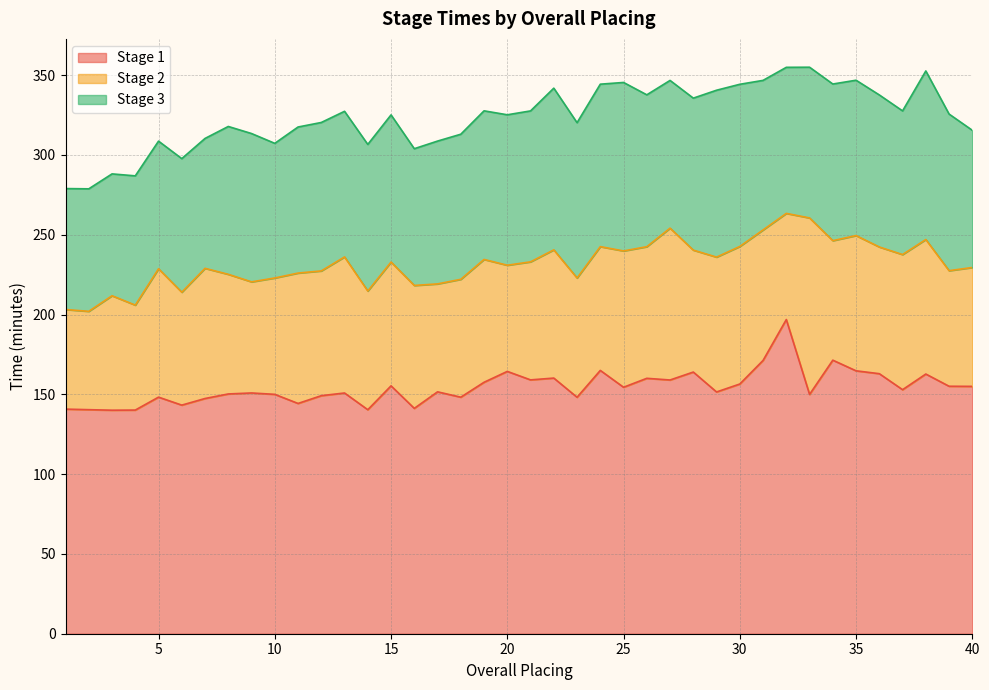

At 23, list the series in order from smallest to largest.

Stage 2, Stage 3, Stage 1